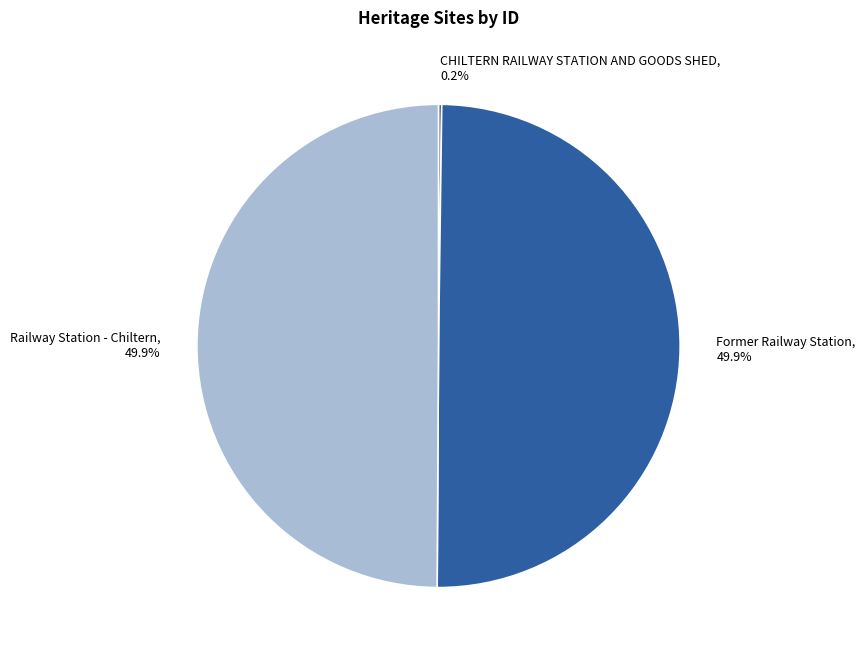

Do Former Railway Station and Railway Station - Chiltern together represent more than half of the pie?

Yes